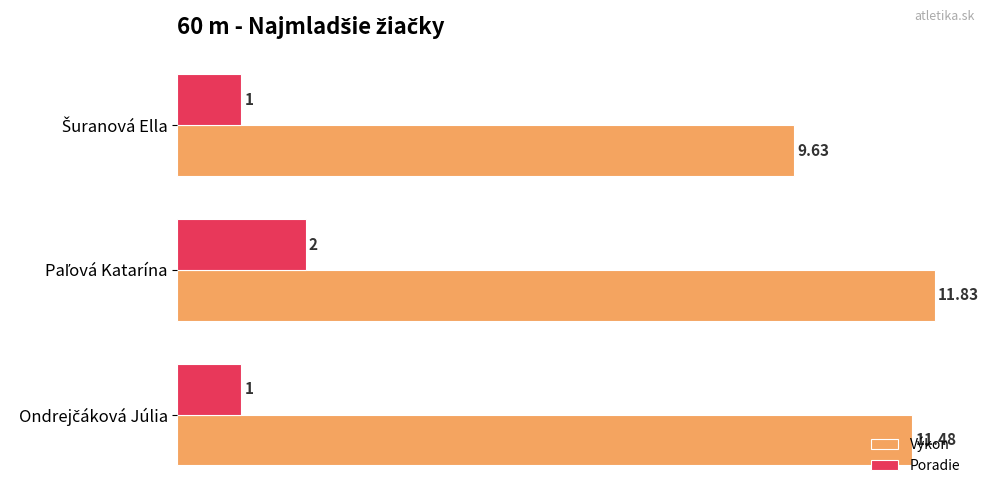

Rank the series by their maximum value, from highest to lowest.

Výkon, Poradie